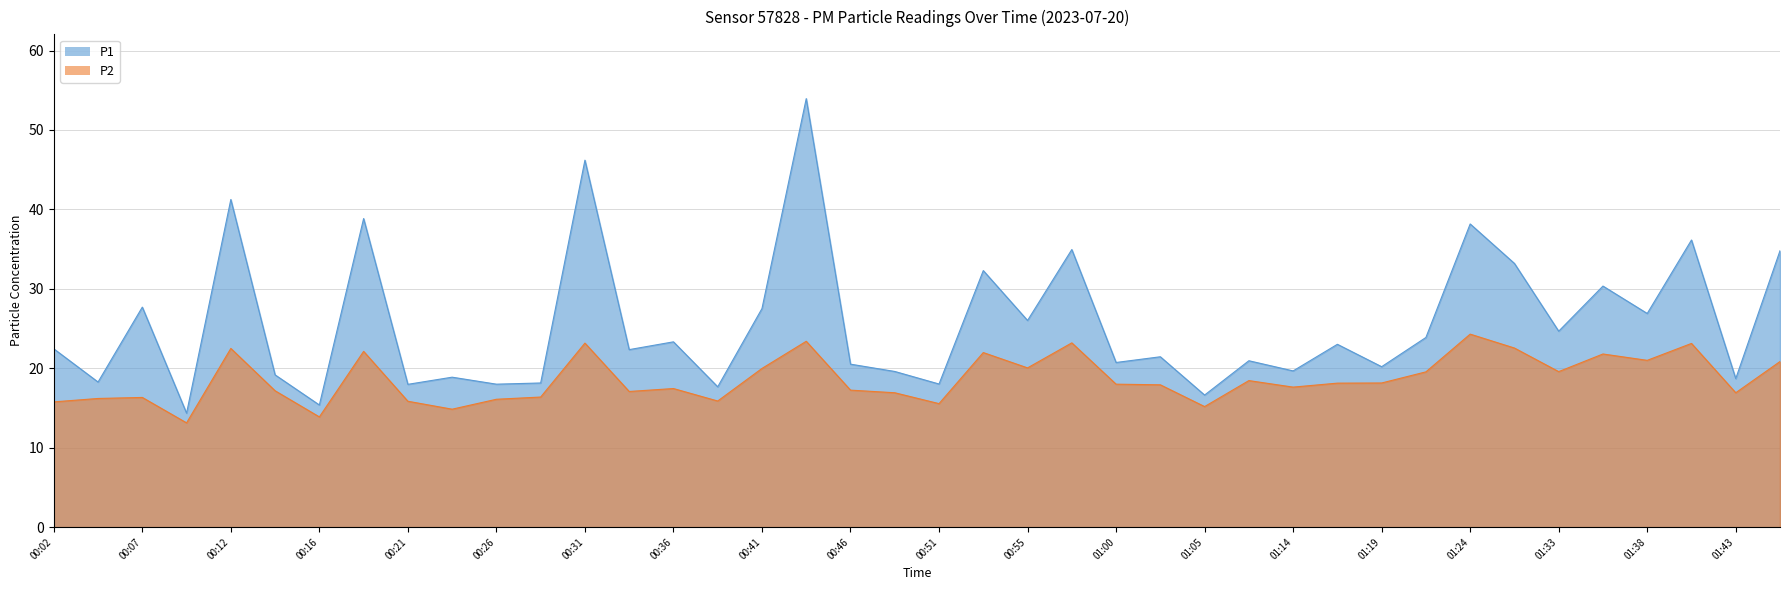

List the series in order of their overall mean, highest first.

P1, P2